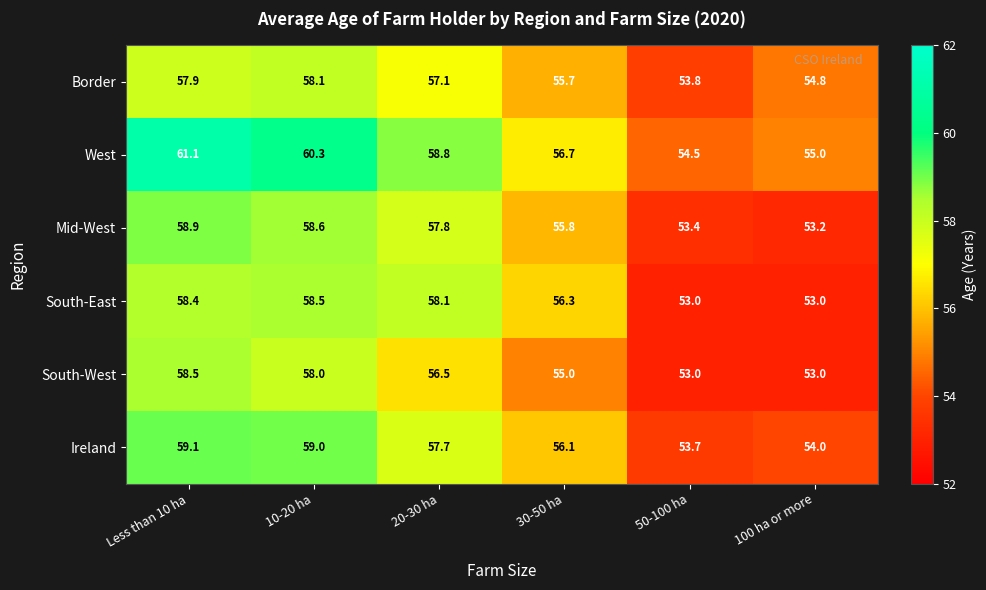

The Border series shows 86.3 at 50-100 ha. True or false?

False